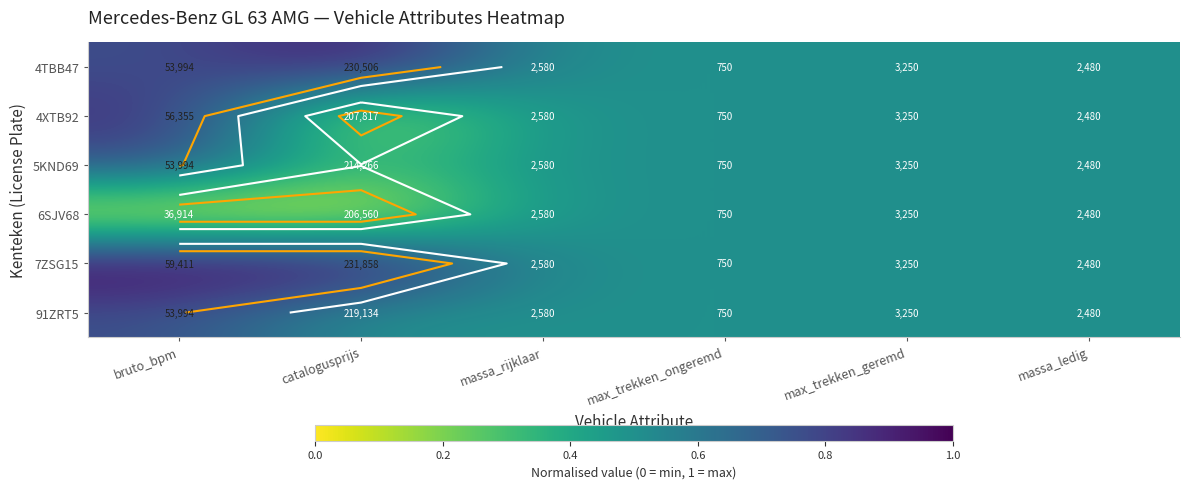

At bruto_bpm, list the series in order from largest to smallest.

7ZSG15, 4XTB92, 4TBB47, 5KND69, 91ZRT5, 6SJV68